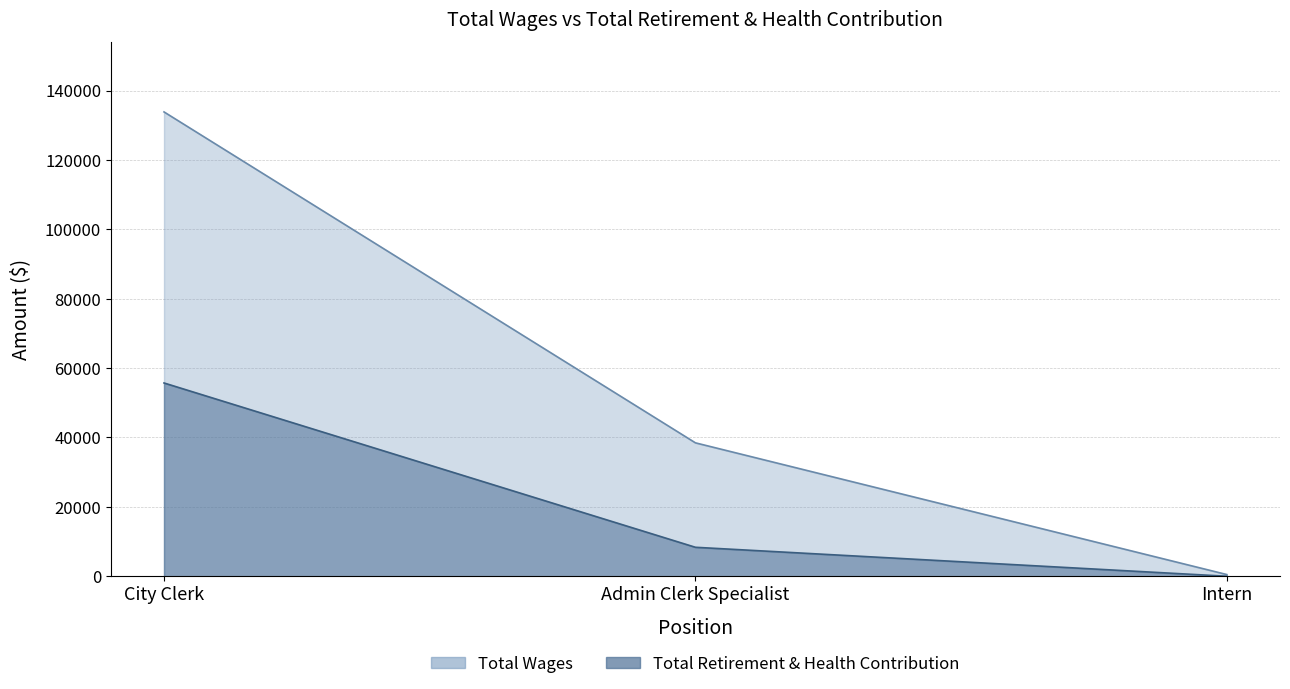

Rank the categories by Total Retirement & Health Contribution value from lowest to highest.

Intern, Admin Clerk Specialist, City Clerk